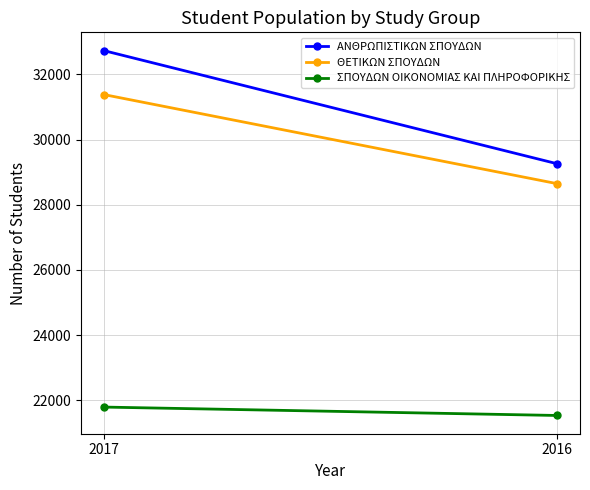

Is the value of ΣΠΟΥΔΩΝ ΟΙΚΟΝΟΜΙΑΣ ΚΑΙ ΠΛΗΡΟΦΟΡΙΚΗΣ at 2017 greater than the value of ΑΝΘΡΩΠΙΣΤΙΚΩΝ ΣΠΟΥΔΩΝ at 2017?

No